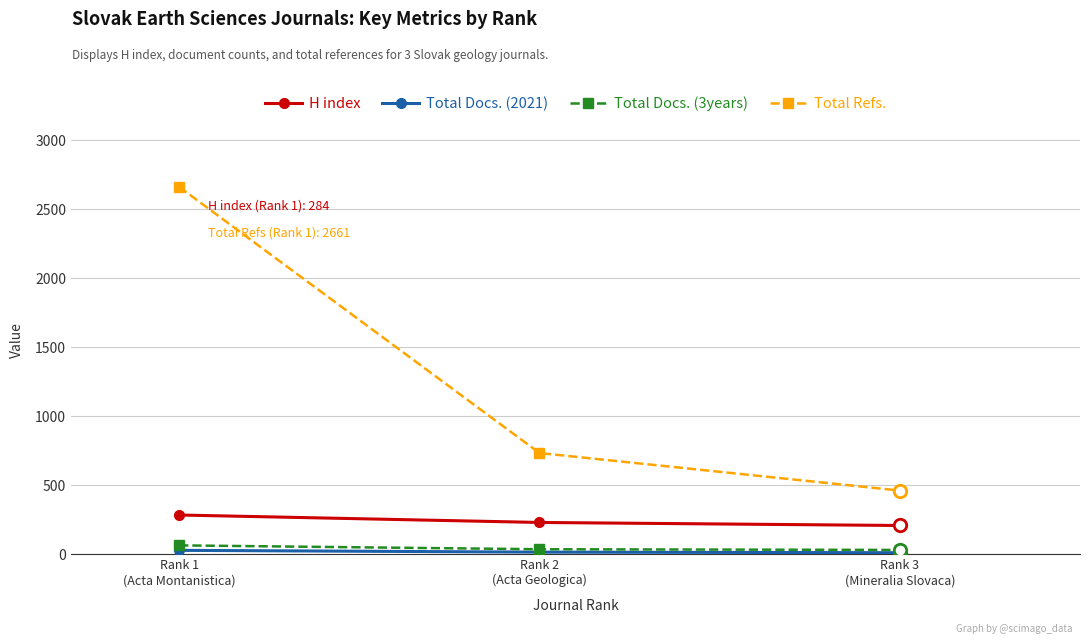

Which series has the largest range (max minus min)?

Total Refs.